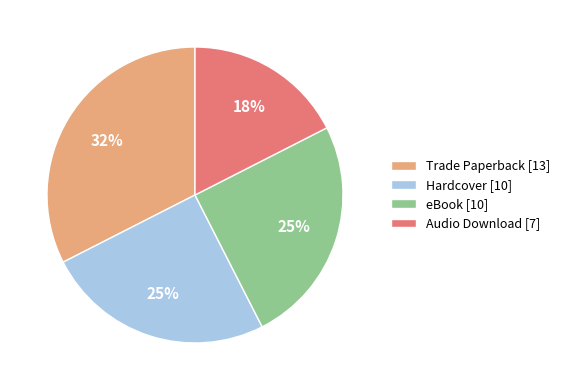

How many slices are in this pie chart?

4